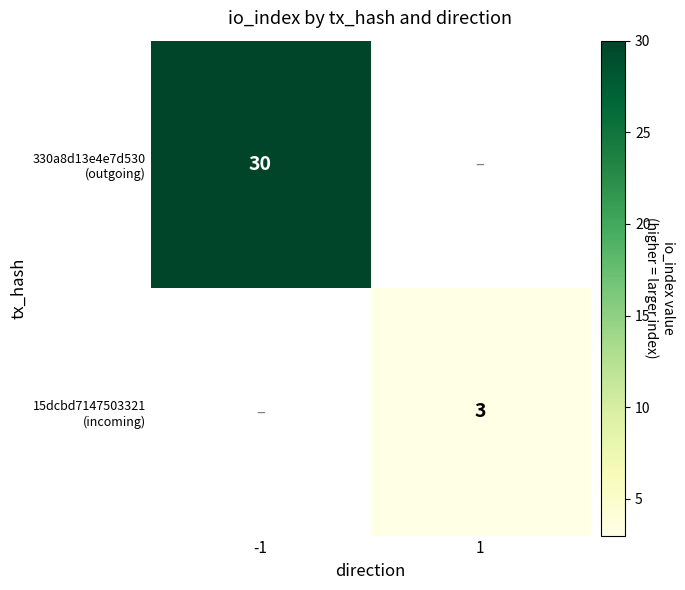

Which label corresponds to the largest value in the chart?

-1